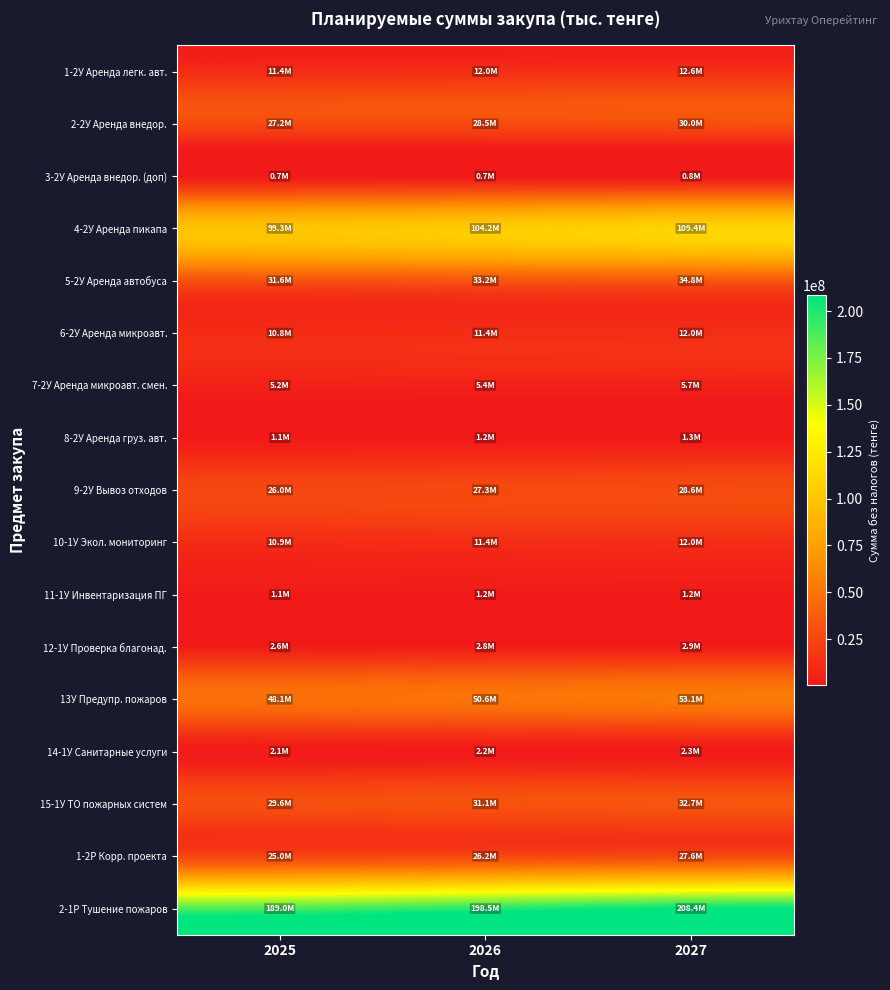

List the series in order of their peak value, highest first.

2-1Р Тушение пожаров, 4-2У Аренда пикапа, 13У Предупр. пожаров, 5-2У Аренда автобуса, 15-1У ТО пожарных систем, 2-2У Аренда внедор., 9-2У Вывоз отходов, 1-2Р Корр. проекта, 1-2У Аренда легк. авт., 10-1У Экол. мониторинг, 6-2У Аренда микроавт., 7-2У Аренда микроавт. смен., 12-1У Проверка благонад., 14-1У Санитарные услуги, 8-2У Аренда груз. авт., 11-1У Инвентаризация ПГ, 3-2У Аренда внедор. (доп)